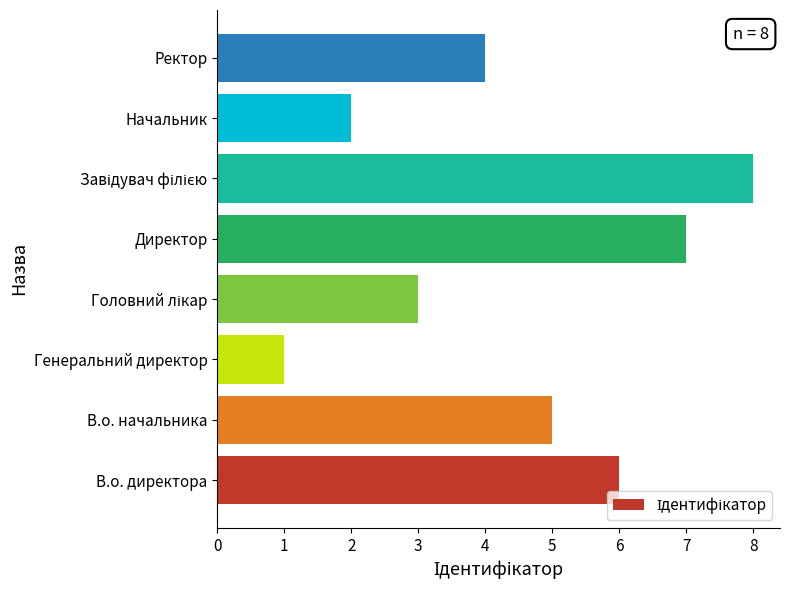

Approximately how many times larger is the value at В.о. директора compared to Генеральний директор?

6.0